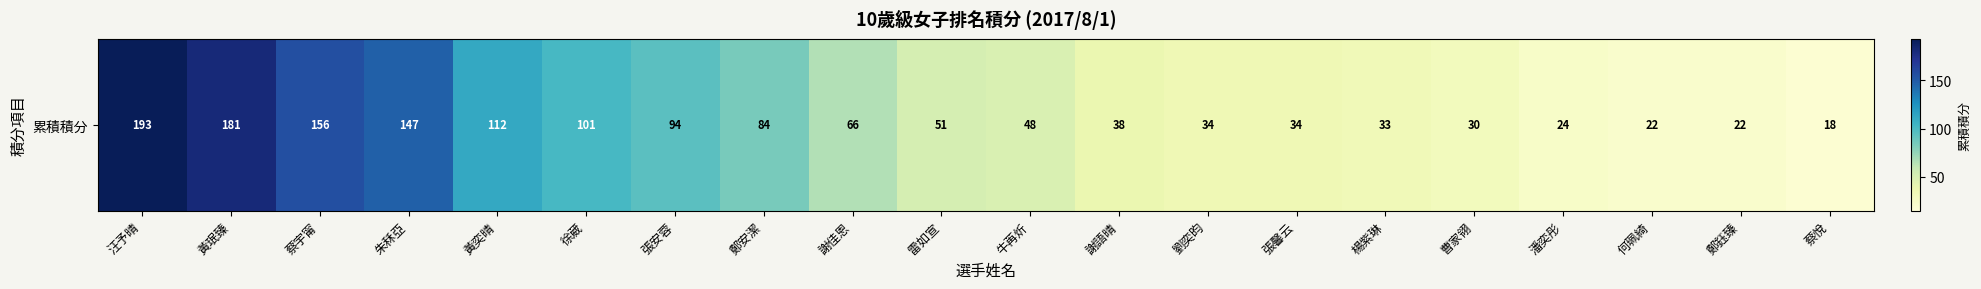

What is the sum of all values?

1488